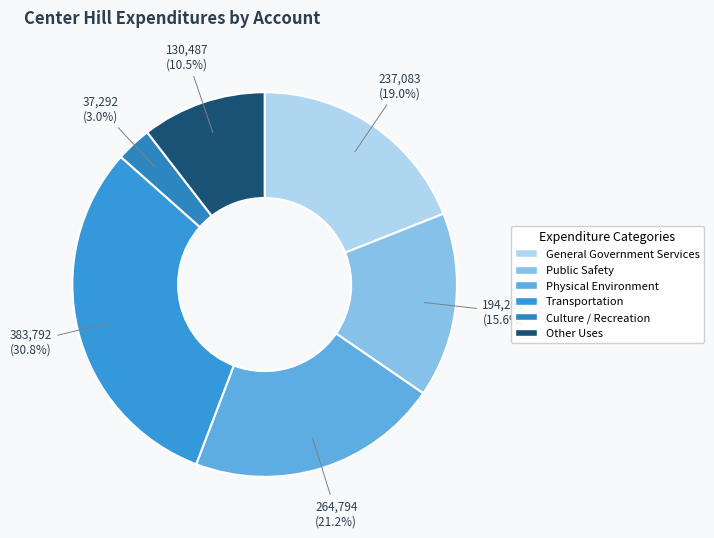

To the nearest percent, what is the average slice percentage?

17%